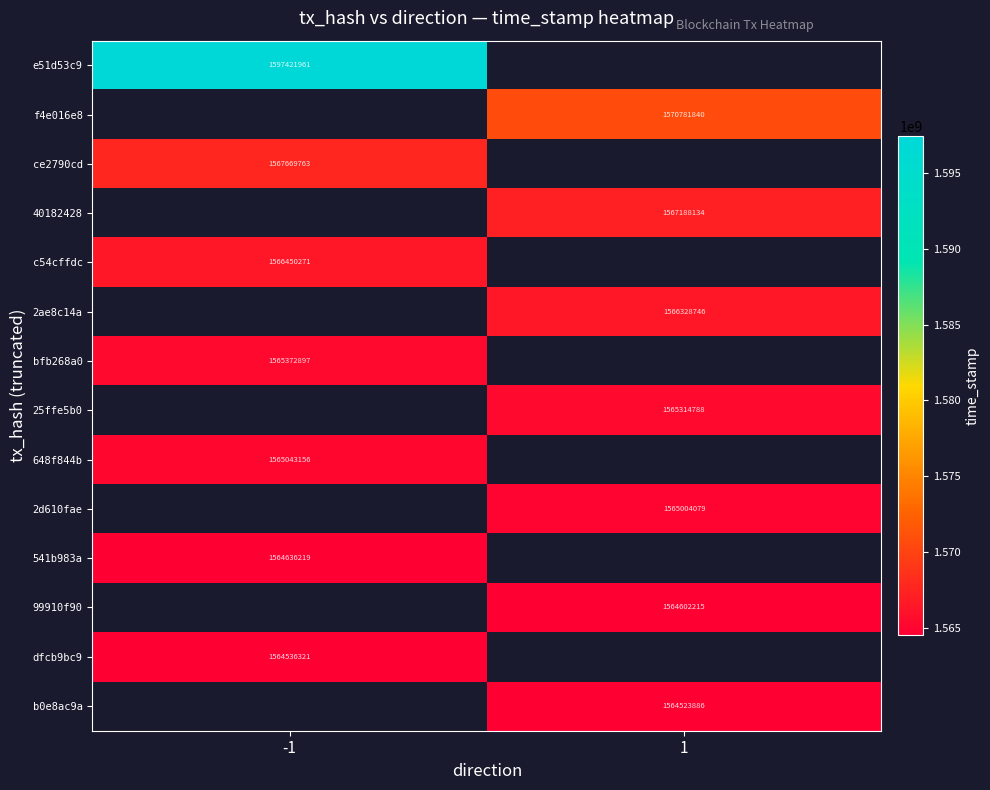

True or false: b0e8ac9a has a value of 2599992762 at 1.

False